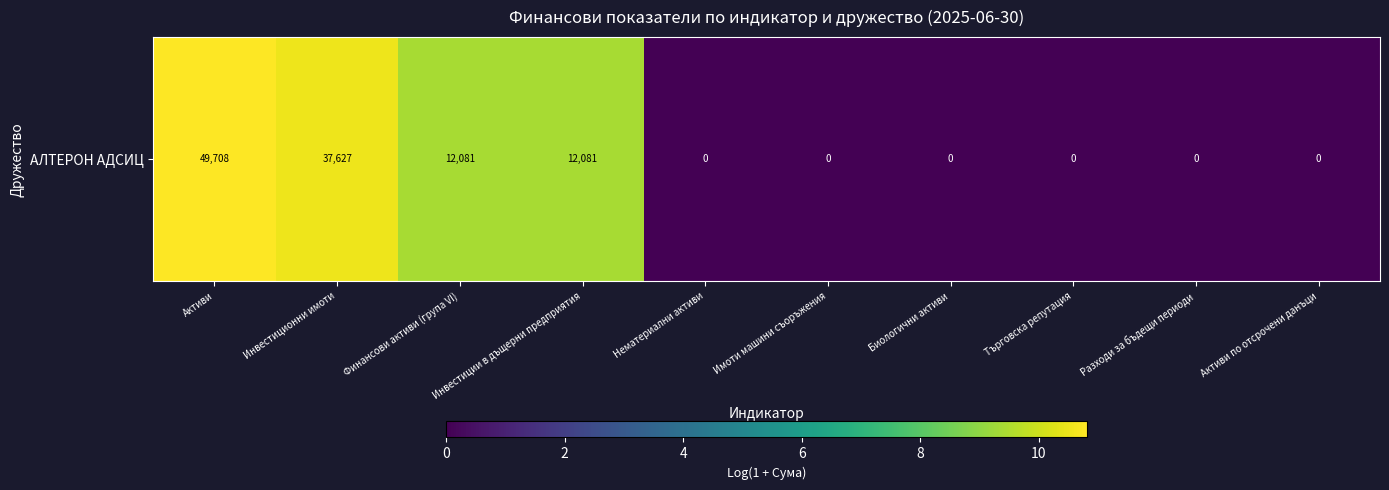

Where is the data nearest to the value 5?

Финансови активи (група VI)